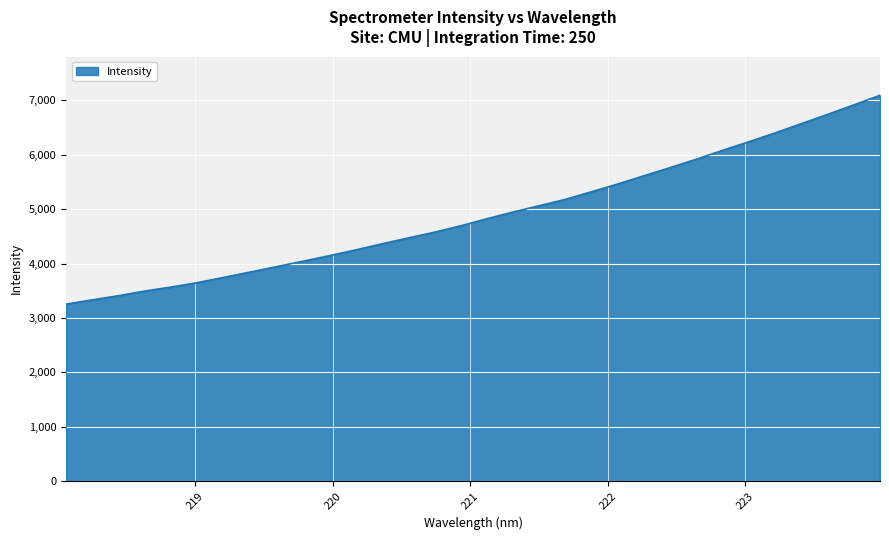

What is the difference between the maximum and minimum values?

3839.8